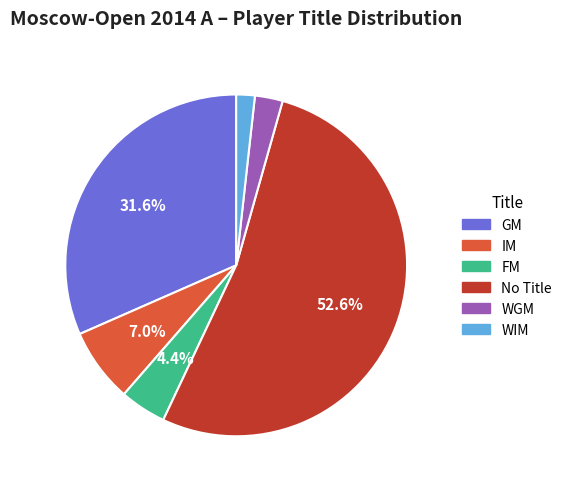

Rank the categories by value from lowest to highest.

WIM, WGM, FM, IM, GM, No Title